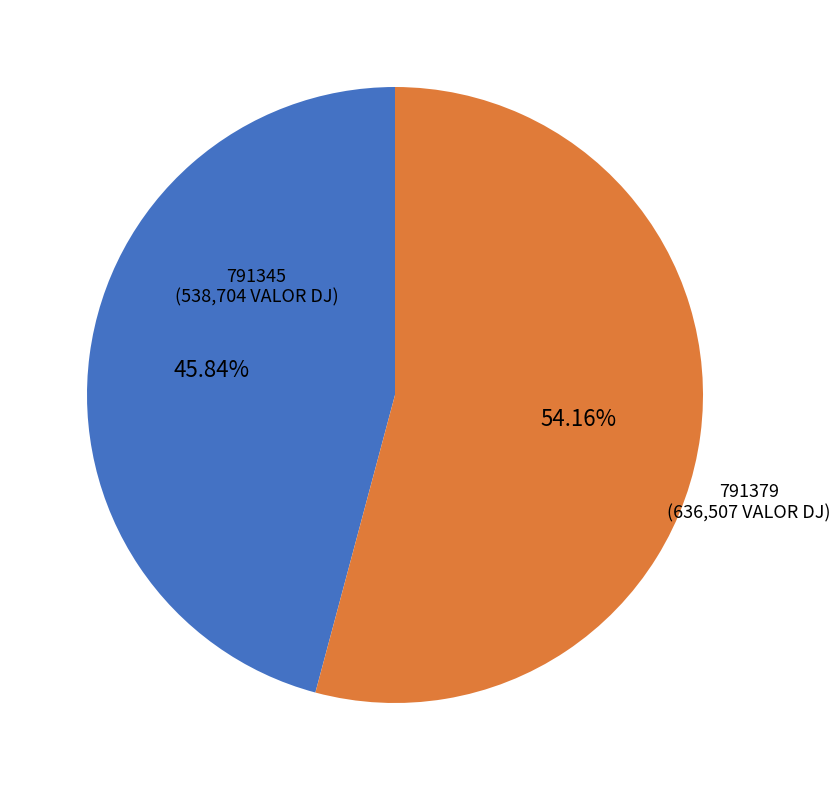

How many segments does this pie chart have?

2